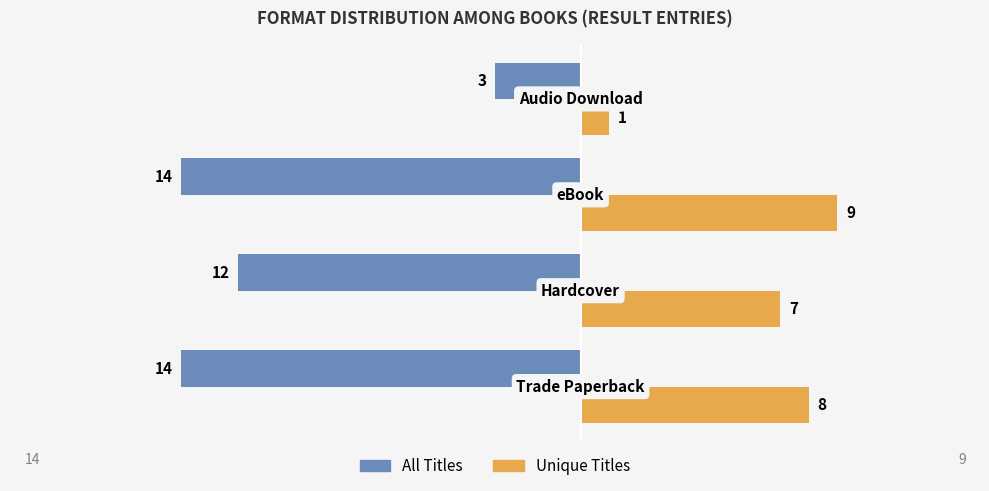

List the series in order of their peak value, highest first.

Unique Titles, All Titles